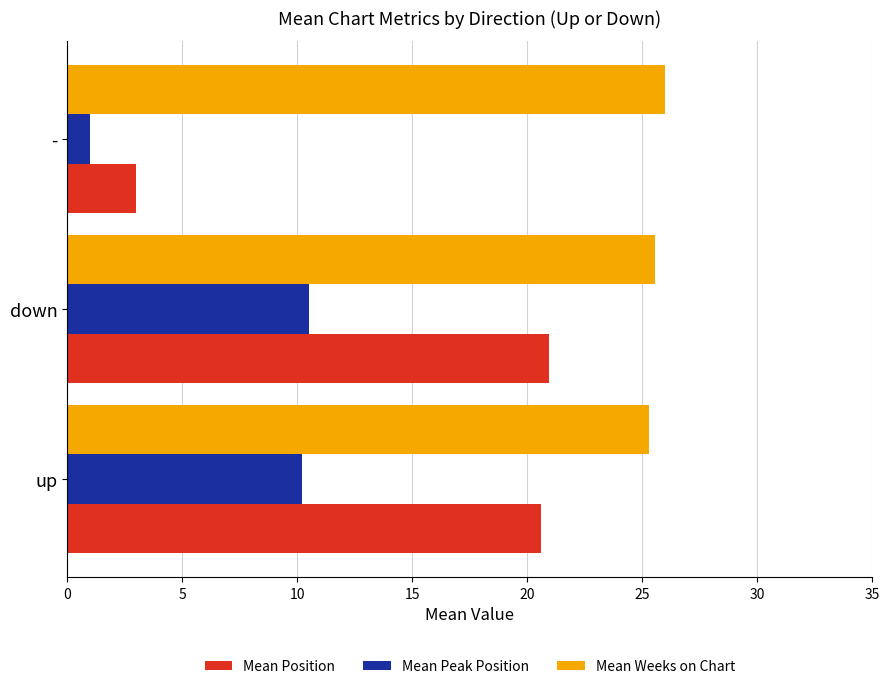

At which category is the sum across all series the highest?

down